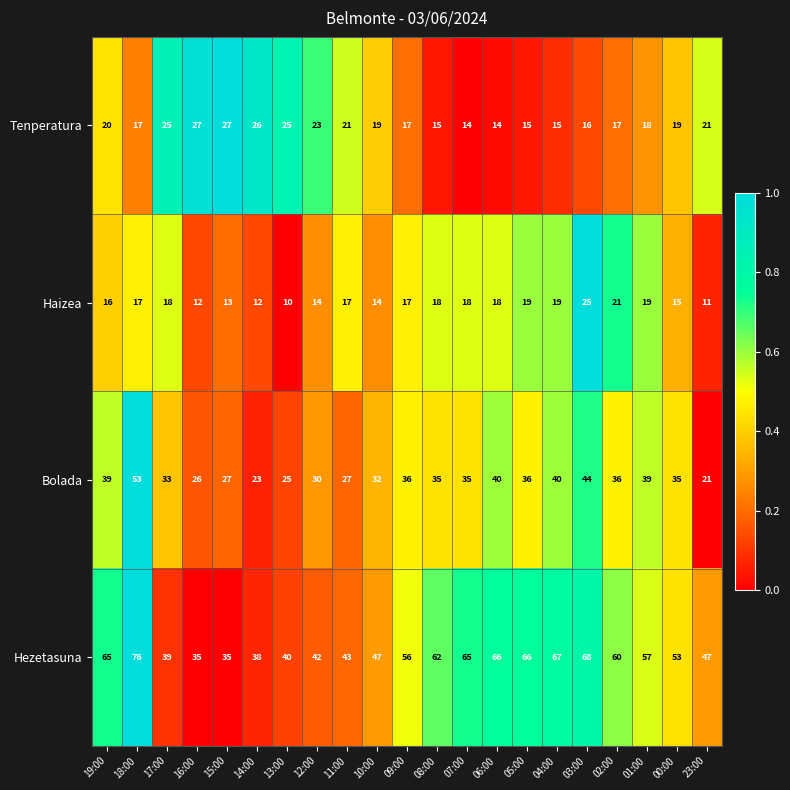

What is the difference between the maximum and second lowest values in the Hezetasuna series?

41